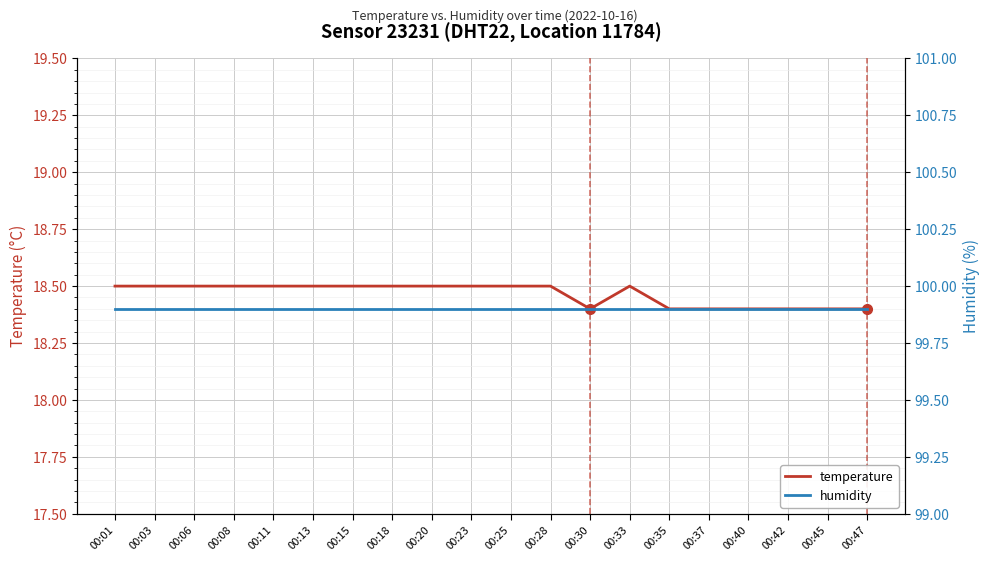

The humidity series shows 99.9 at 00:01. True or false?

True